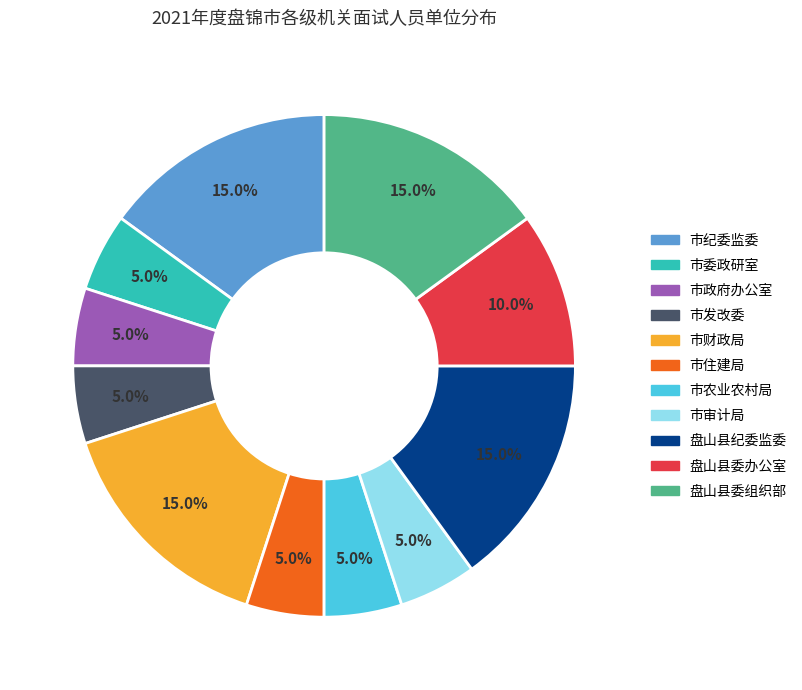

Does 市纪委监委 represent more than half of the total?

No